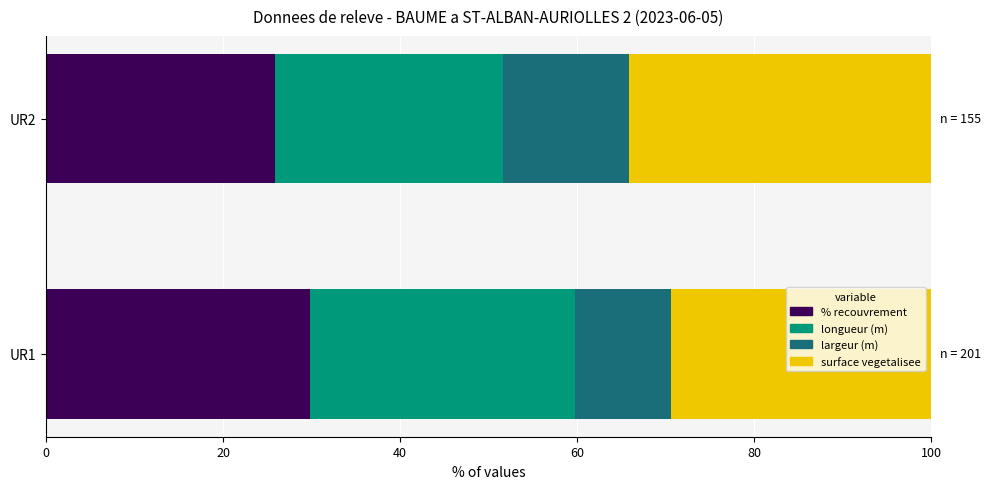

The value of % recouvrement at UR1 is 18.7. True or false?

False